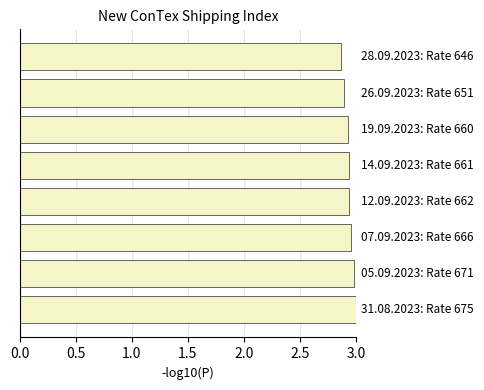

Does the chart contain any negative values?

No